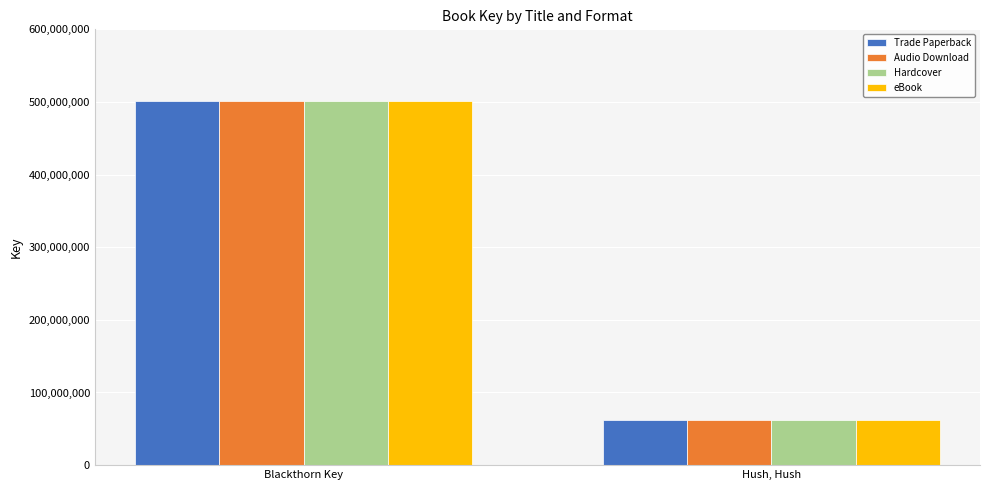

Reading right to left, transcribe all the data shown in this chart.

Trade Paperback: 62751203	501383390
Audio Download: 62751203	501383390
Hardcover: 62751203	501383390
eBook: 62751203	501383390